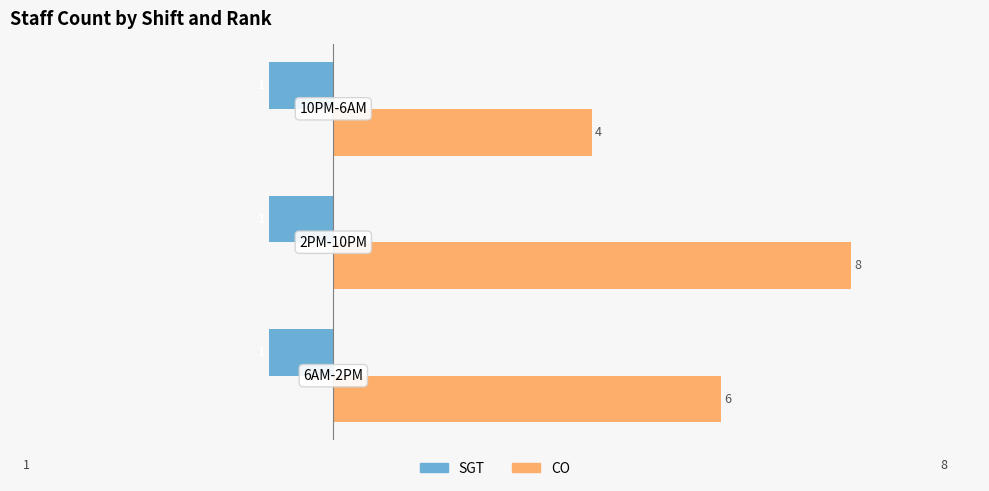

Rank the series by their average value, from lowest to highest.

SGT, CO